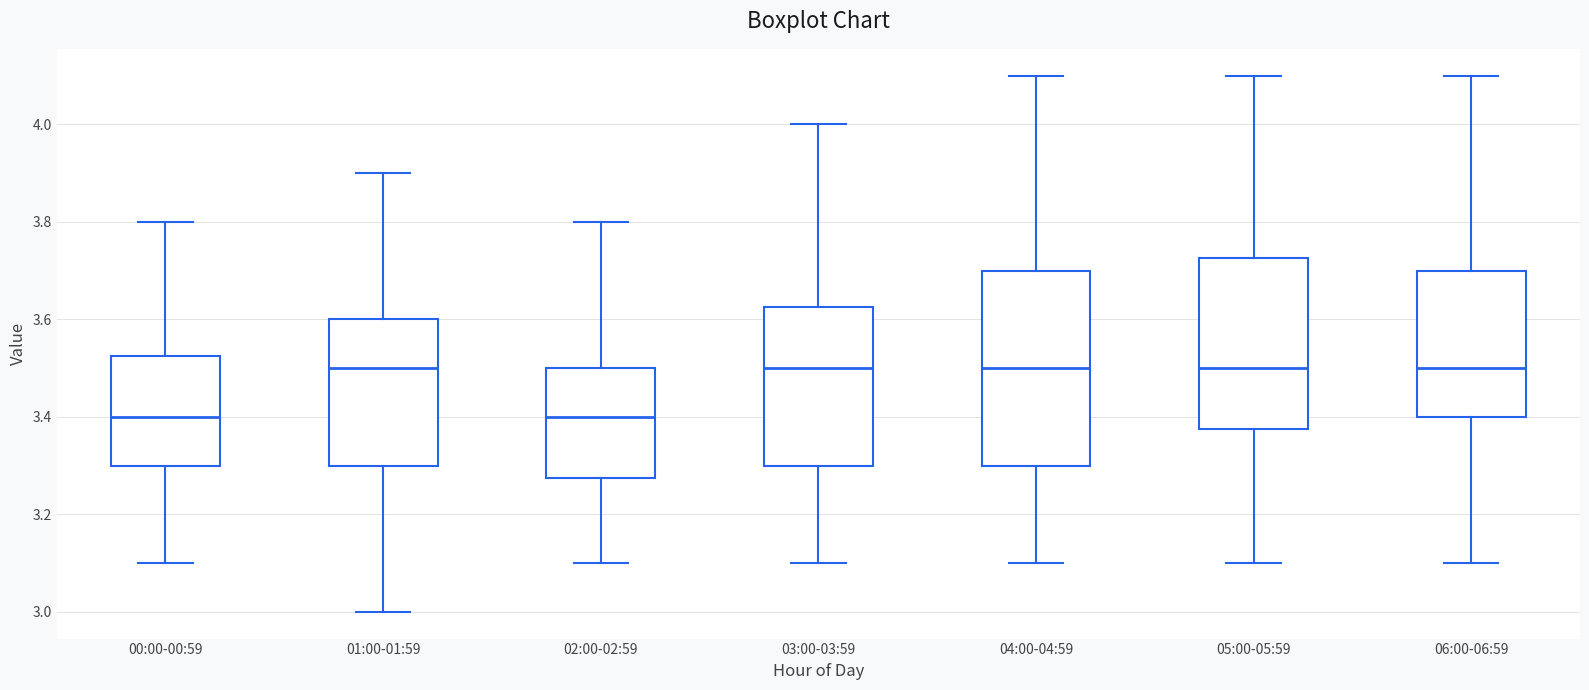

Where is the lower edge of the box for 06:00-06:59 on the y-axis? The values are not printed on the chart, so give them approximately, as read against the axis.

3.40